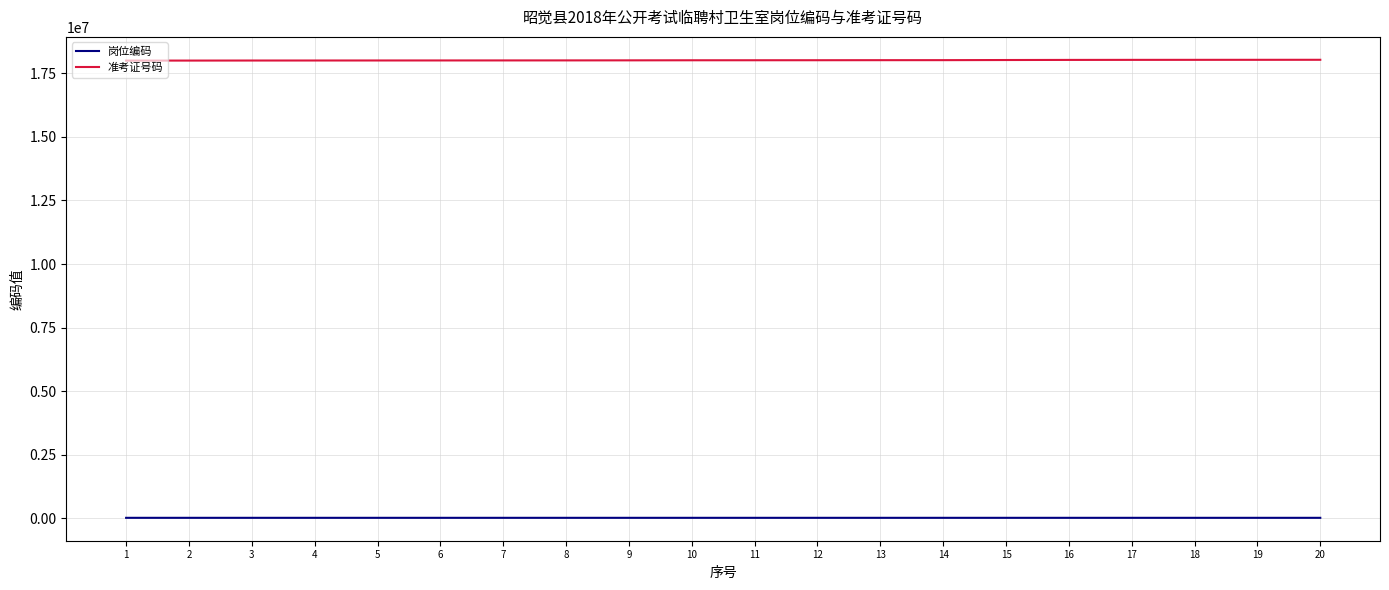

What is the highest value of the 准考证号码 series?

18033006